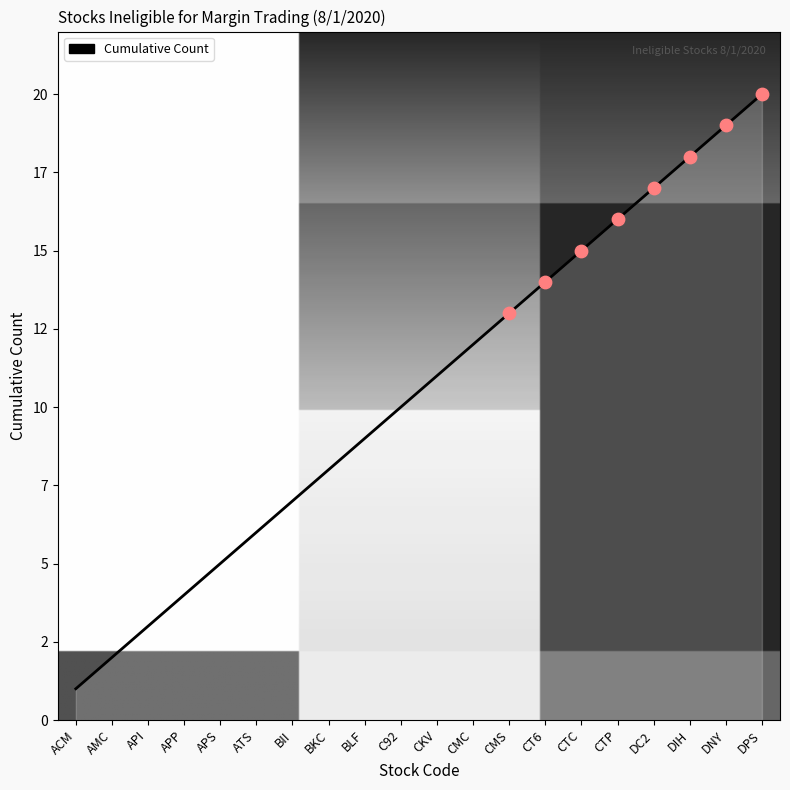

What is the change in value from AMC to C92?

+8